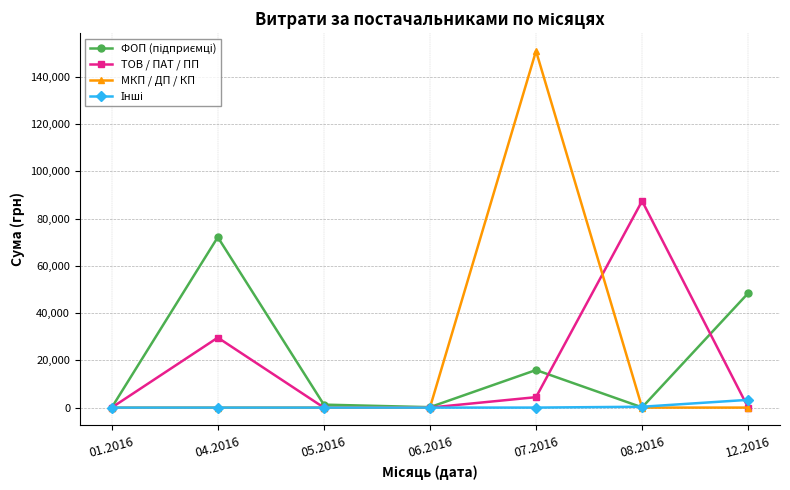

True or false: МКП / ДП / КП has more than 2 points higher than both neighbors.

False